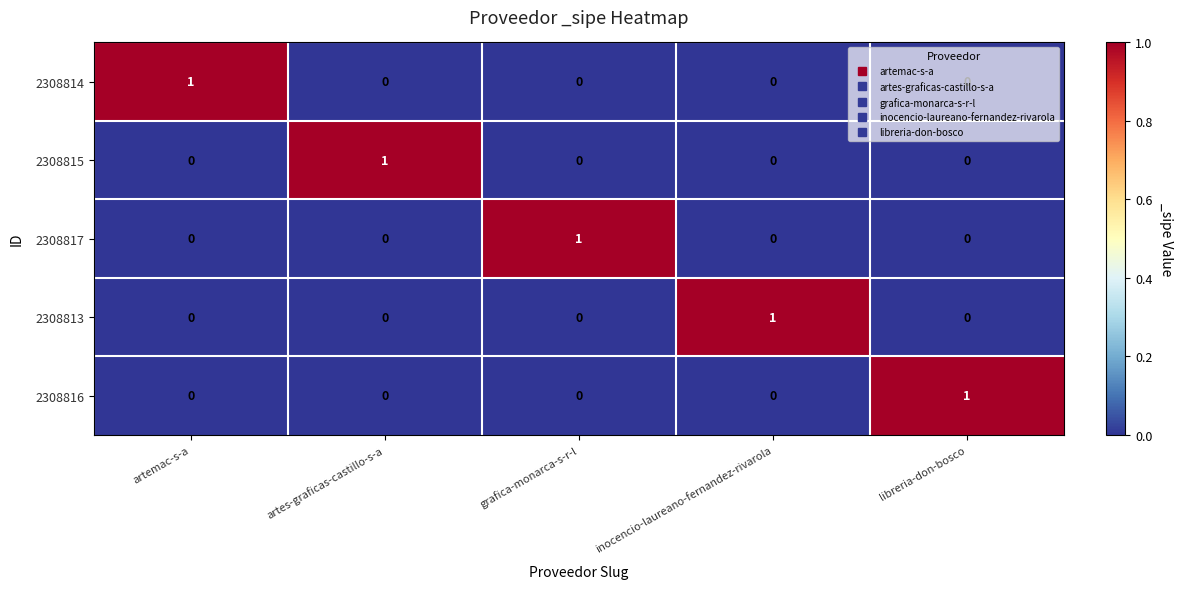

At how many categories does at least one series exceed 0?

5